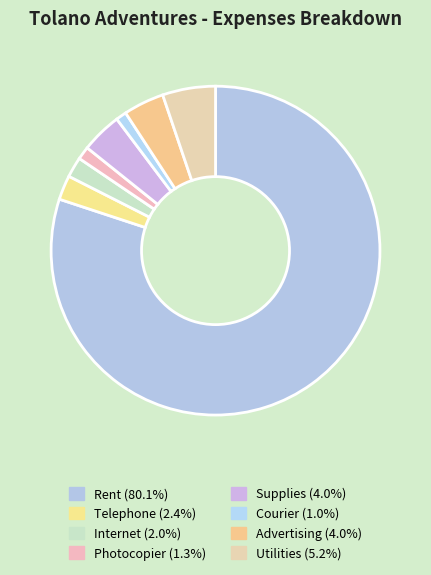

What is the total percentage of Advertising and Courier?

5.0%